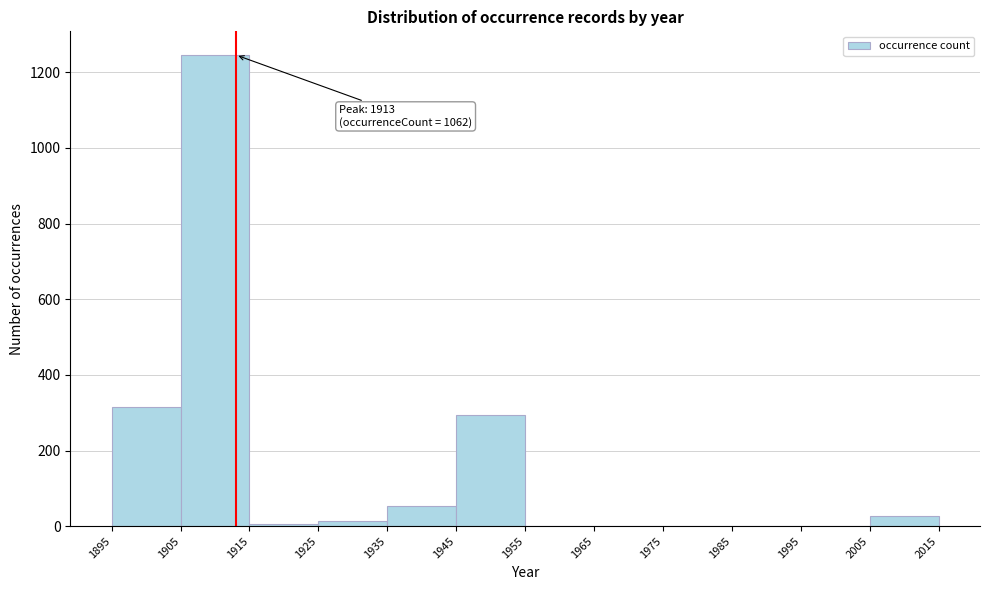

Which range on the x-axis has the tallest bar?

1905 to 1915